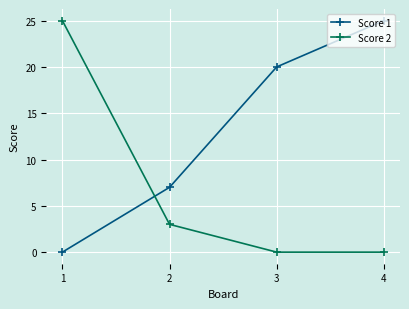

What is the average value of the Score 1 series?

13